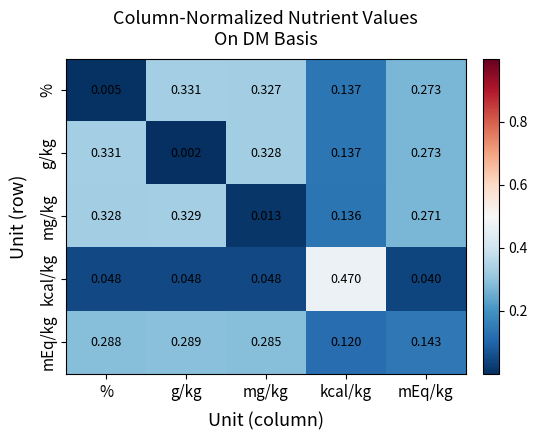

Where is mg/kg nearest to the value 0?

mg/kg